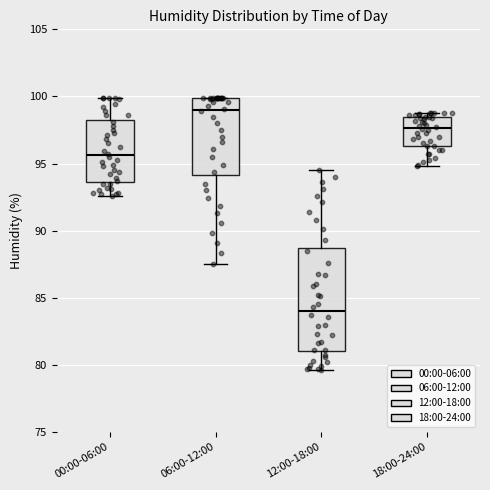

Which box has the lowest median line?

12:00-18:00